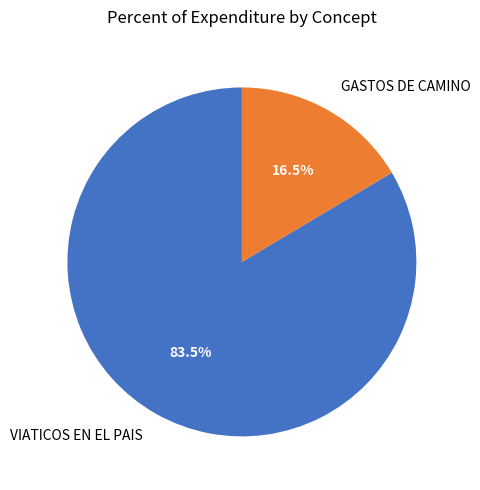

What percentage do GASTOS DE CAMINO and VIATICOS EN EL PAIS together represent?

100.0%